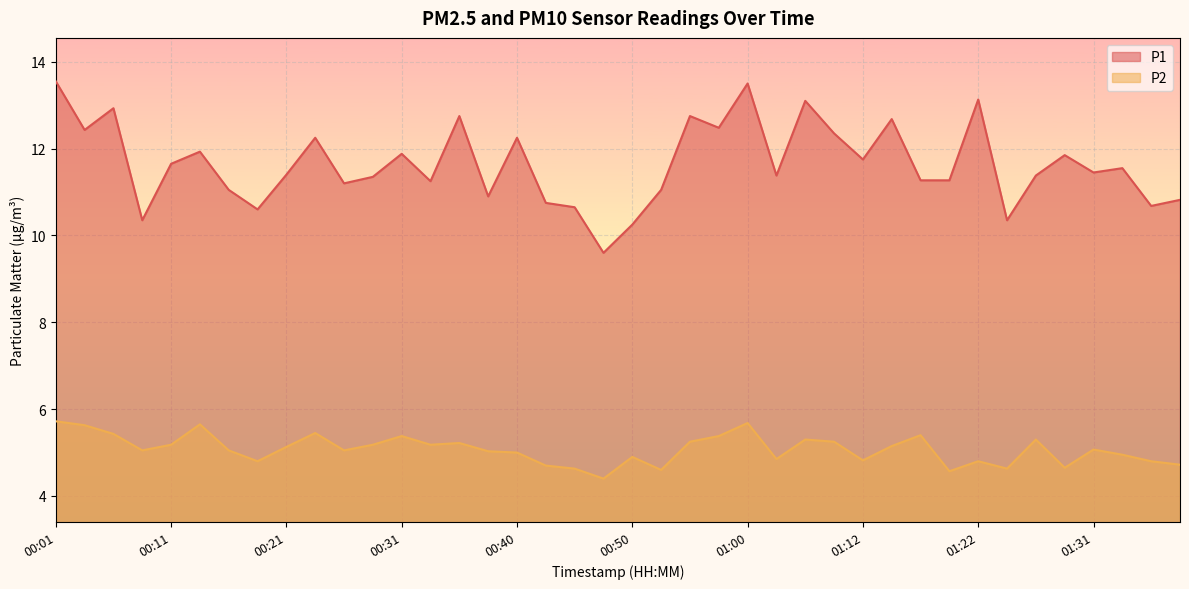

What is the label of the 7th point from the left?

00:16